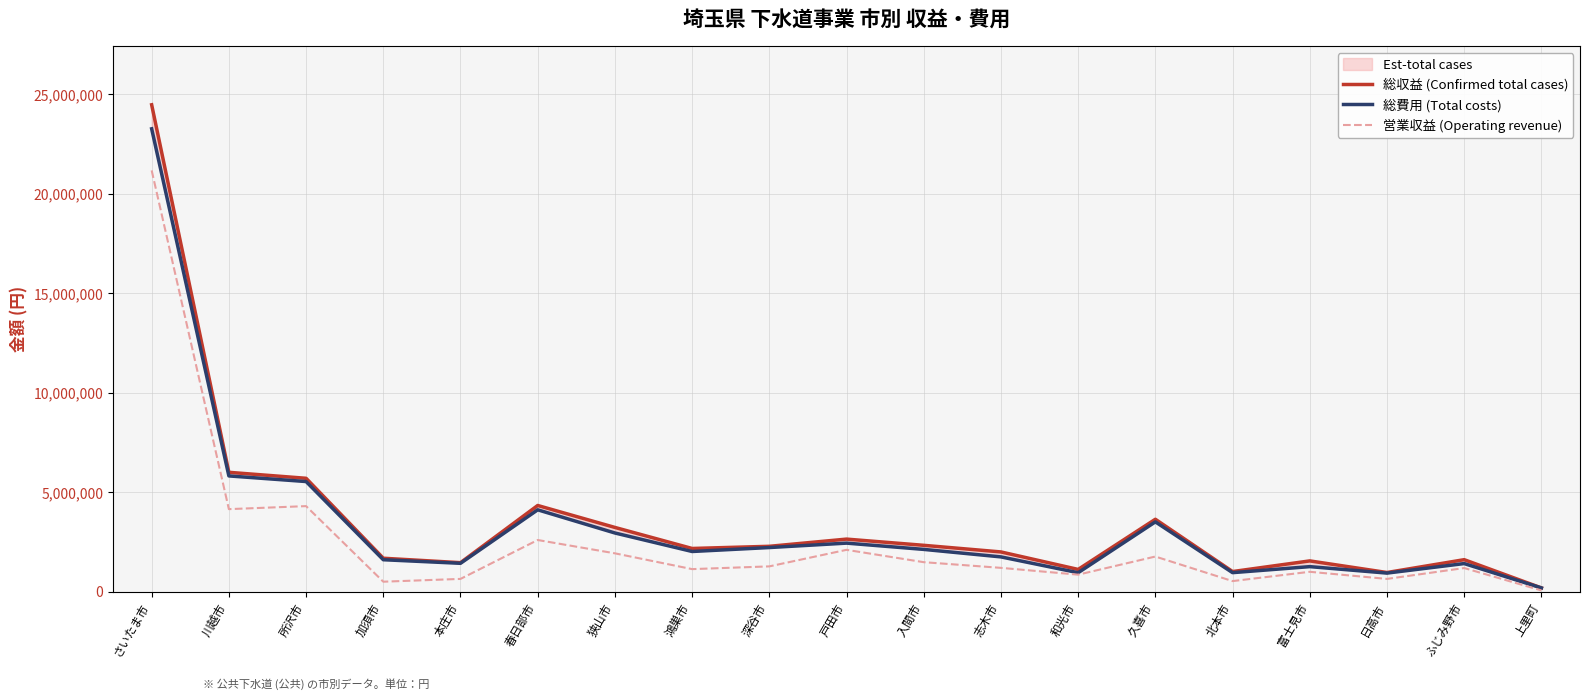

At which label does 営業収益 (Operating revenue) reach its peak?

さいたま市